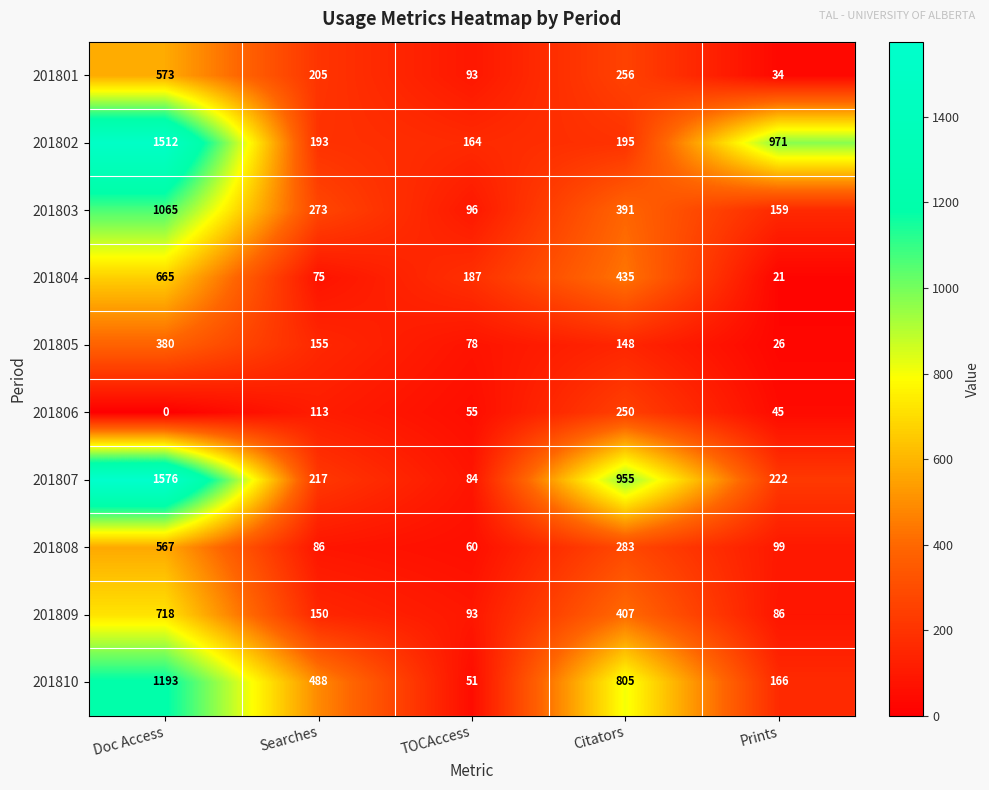

How many data points does each series have?

5